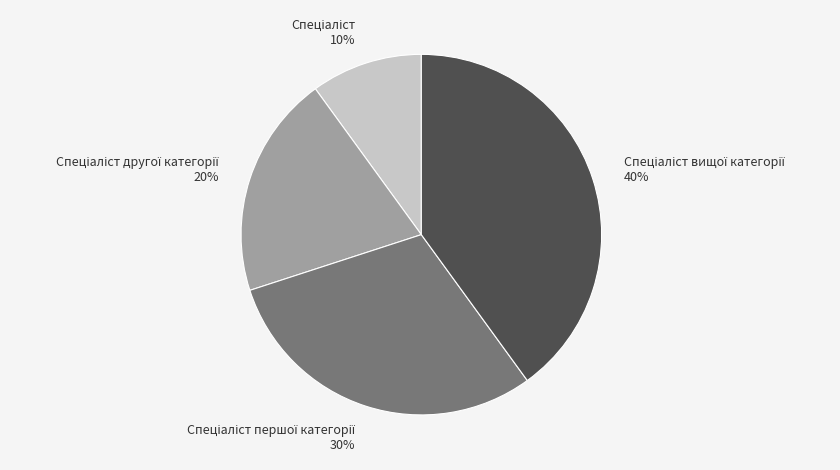

Is there a majority slice in this chart?

No